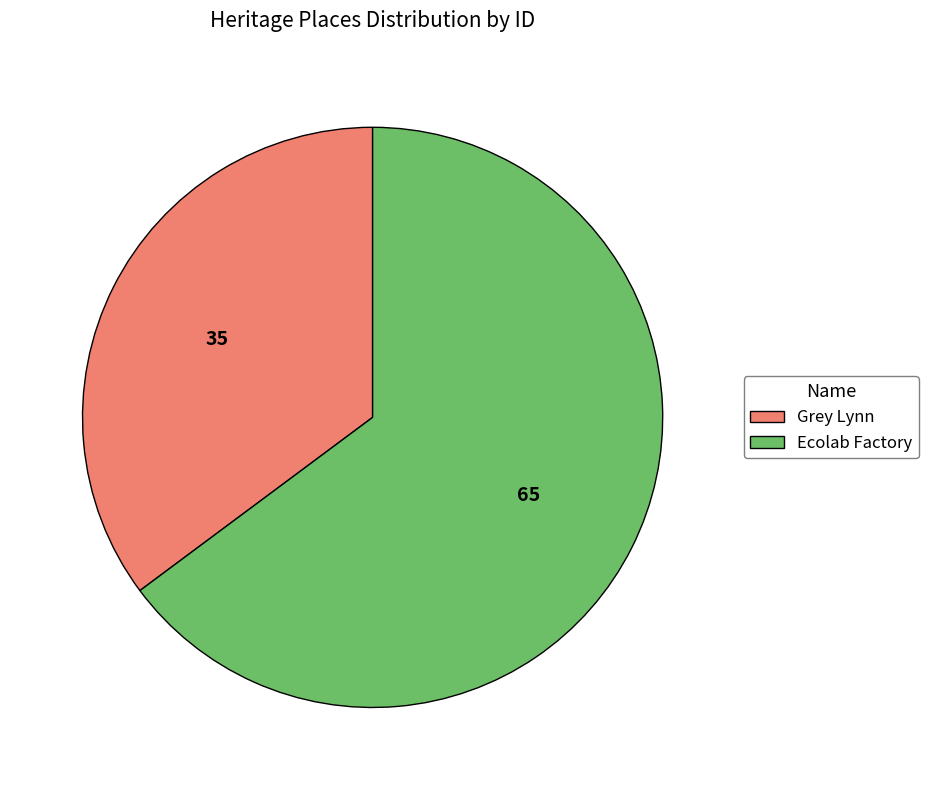

Is it true that Ecolab Factory is 65% of the pie?

True